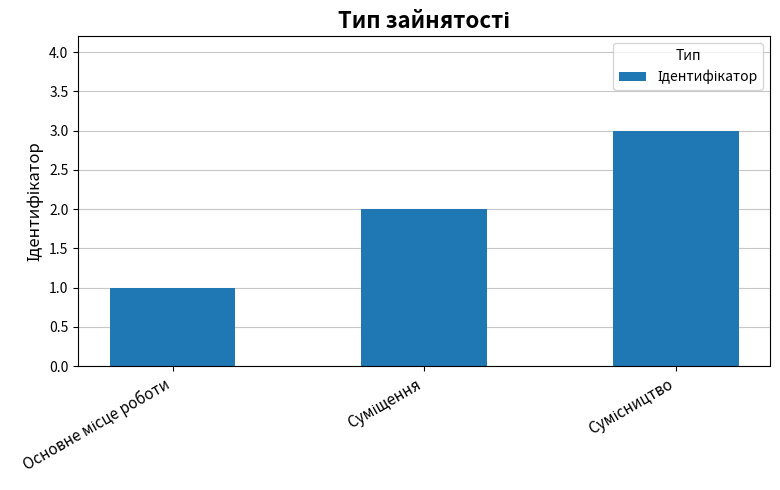

Does the chart contain any negative values?

No